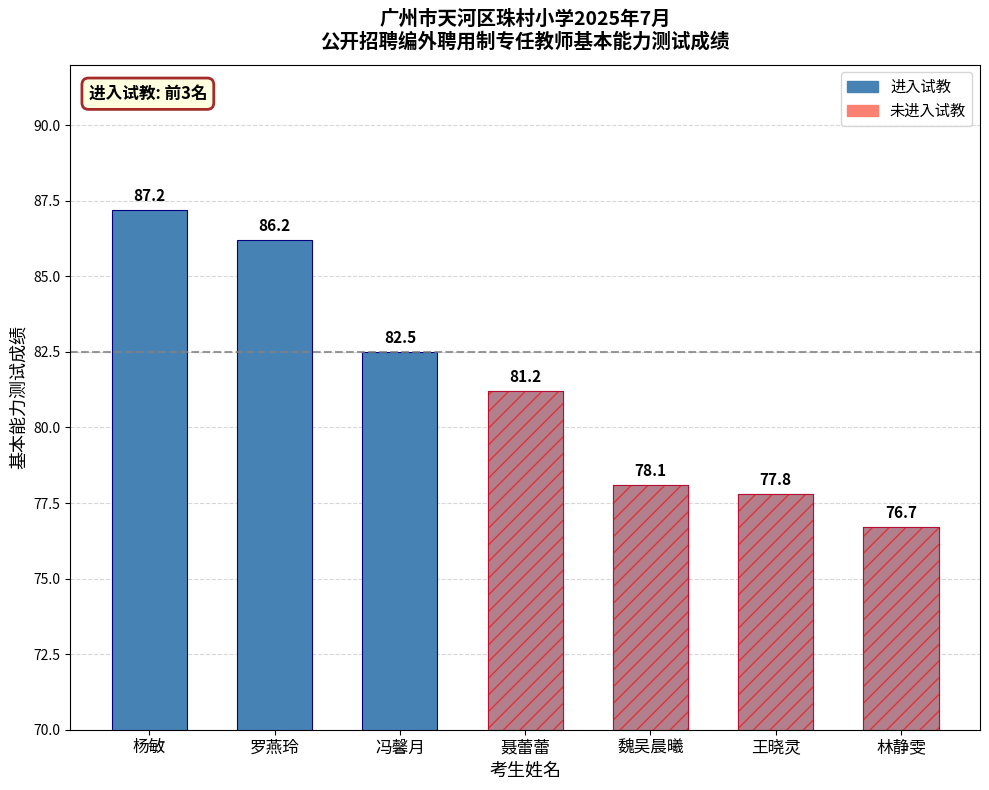

Approximately how many times larger is the value at 林静雯 compared to 魏吴晨曦?

1.0